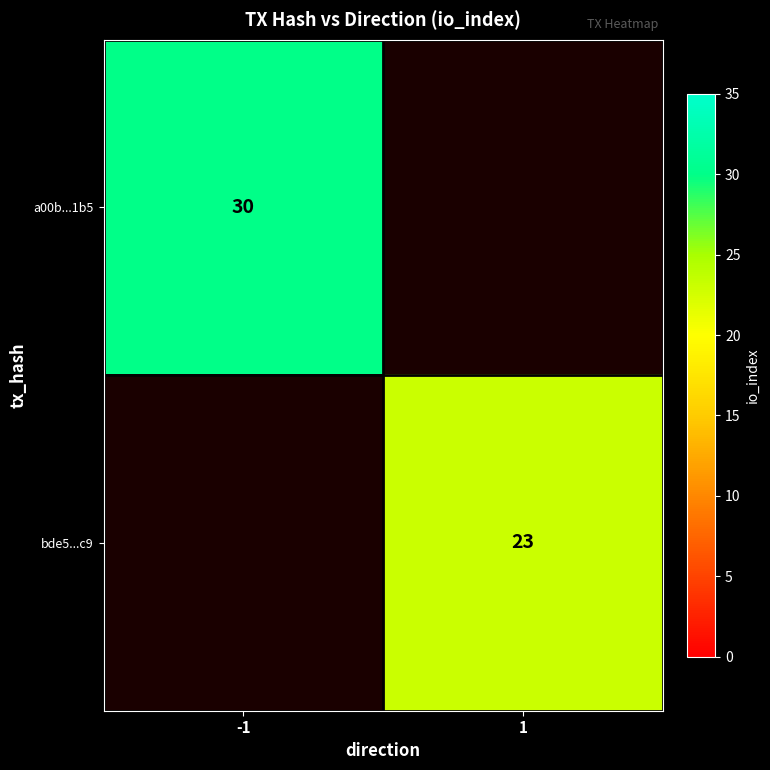

The a00b...1b5 series shows 42 at -1. True or false?

False